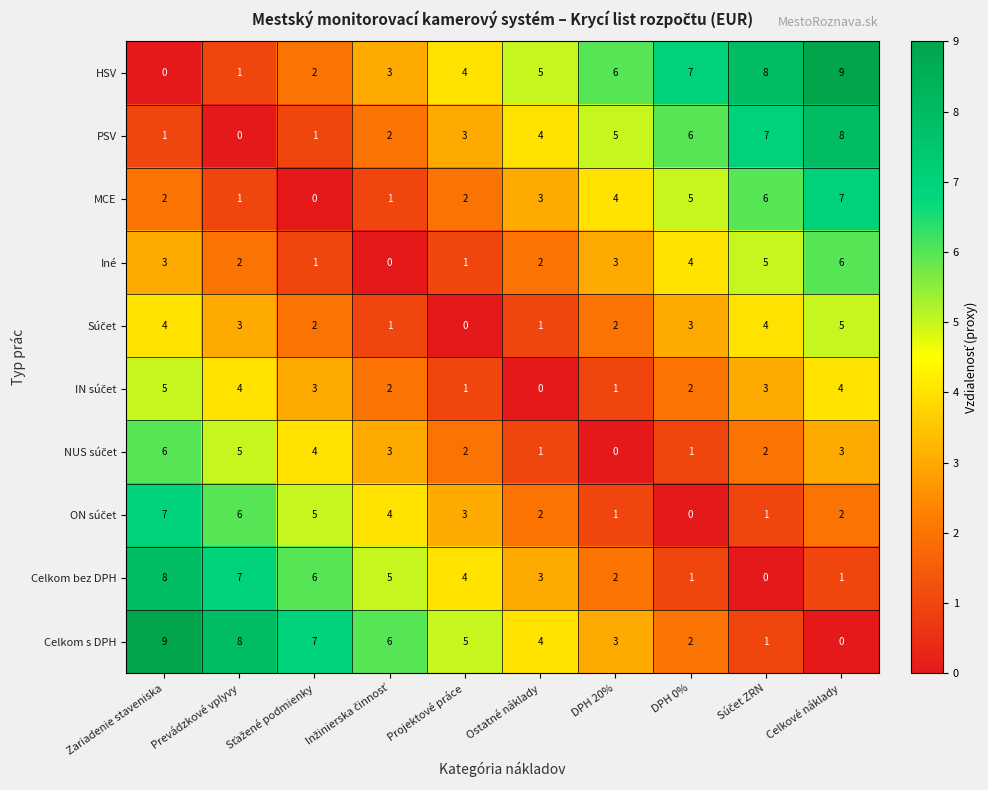

What is the maximum value for Celkom bez DPH?

8